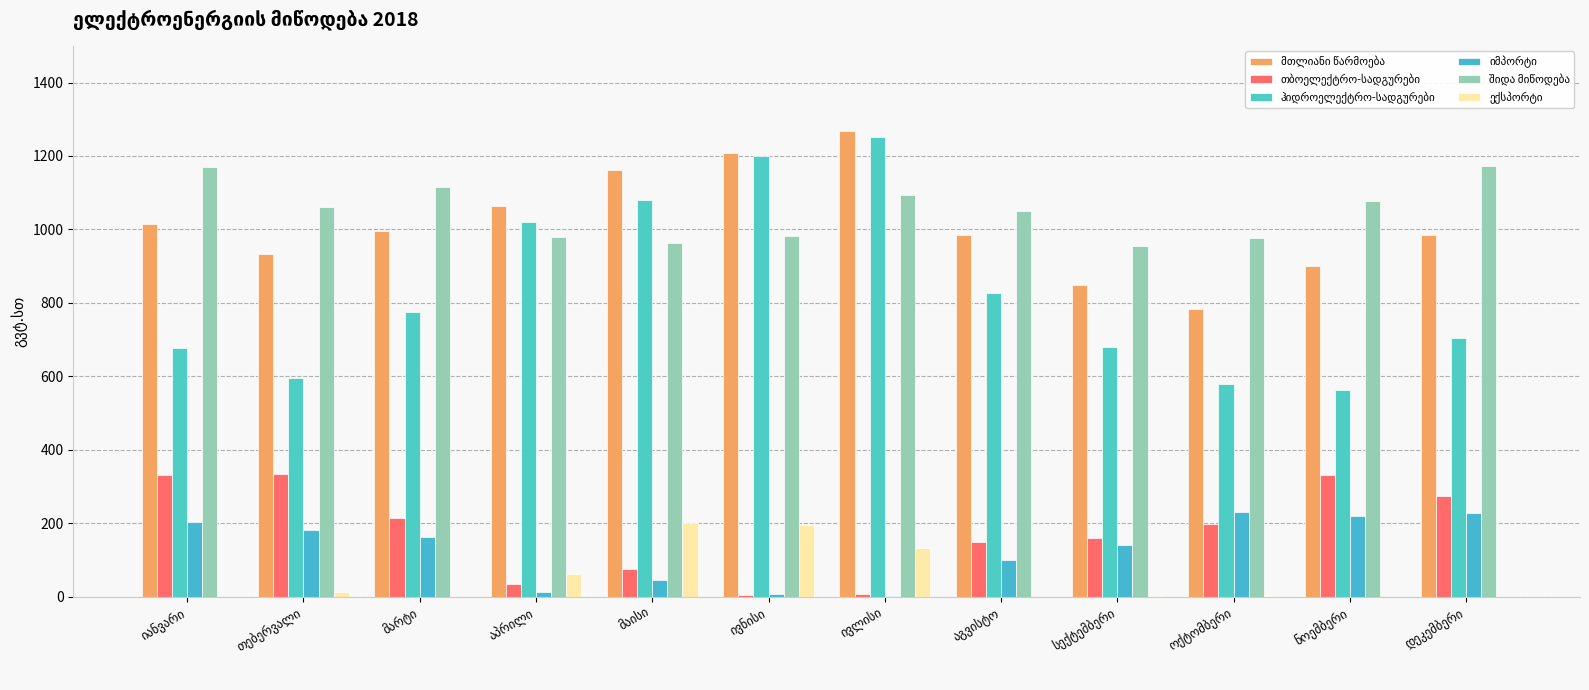

At which category is the sum across all series the highest?

ივლისი